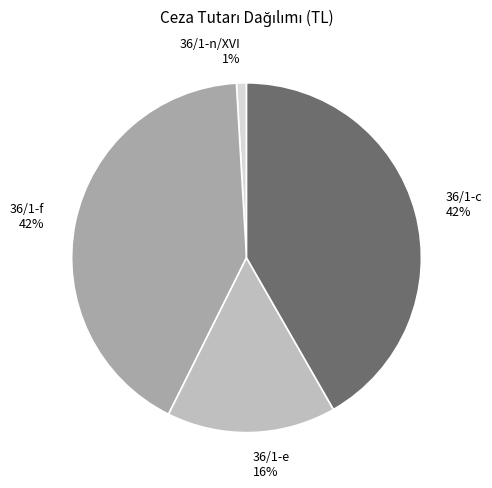

How many segments does this pie chart have?

4